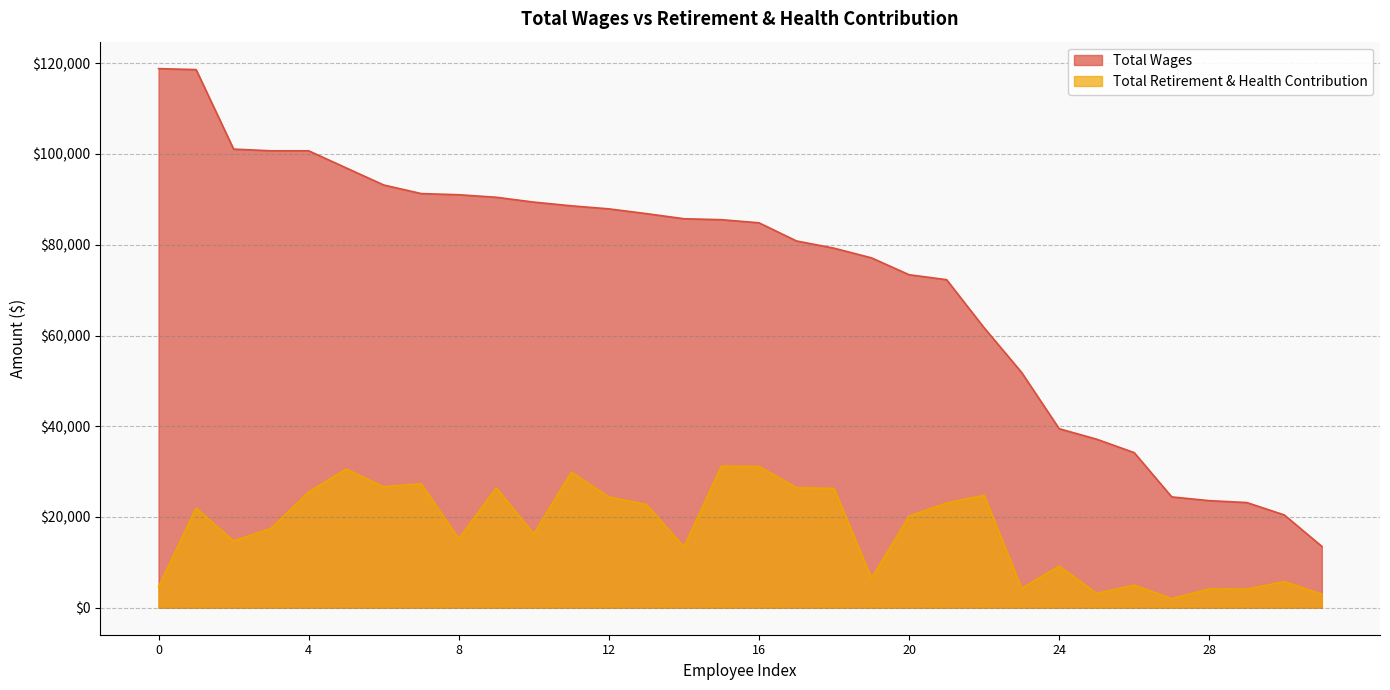

How many data points in Total Wages are above 85525?

15